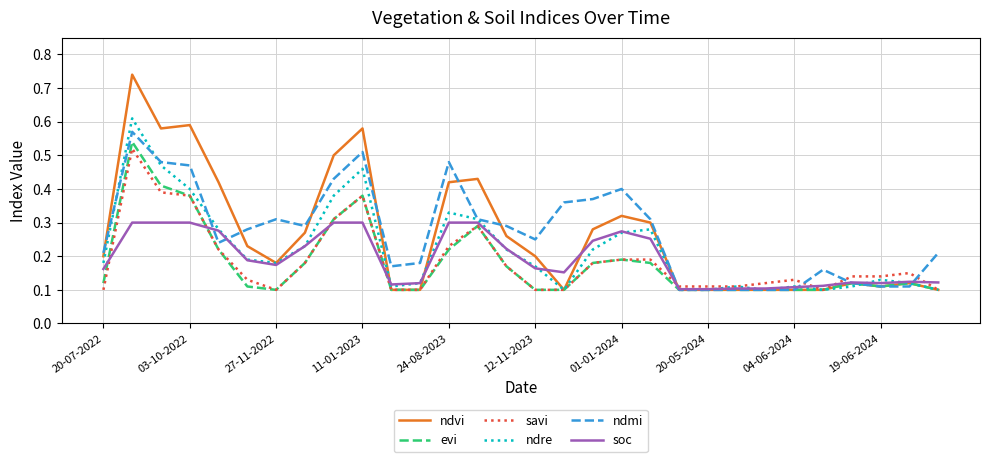

Which series has the largest range (max minus min)?

ndvi